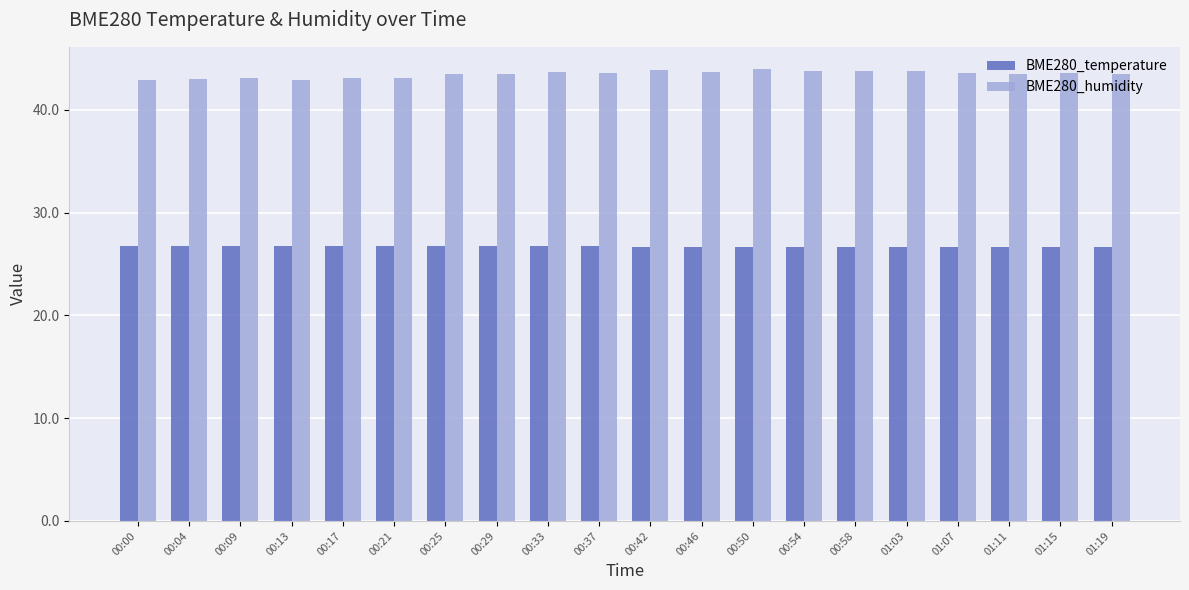

What is the spread (max minus min) of values at 00:42?

17.2